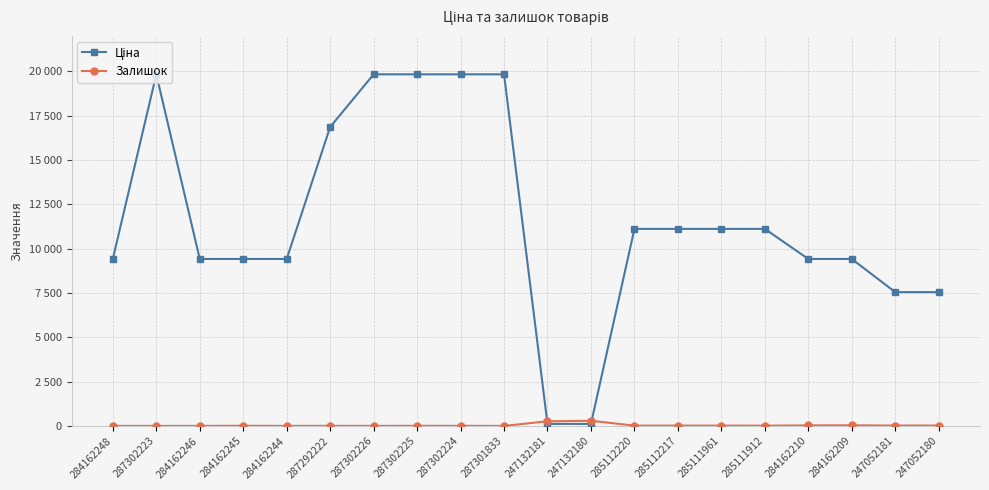

Where does the Ціна series first go above 11113?

287302223